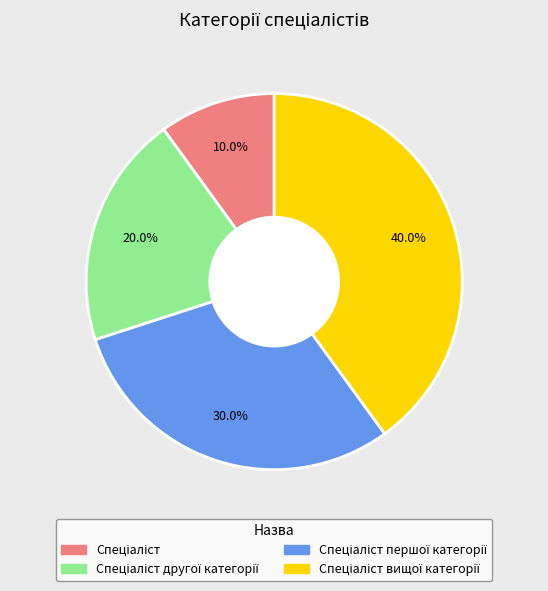

Is there any slice that represents more than half of the pie?

No